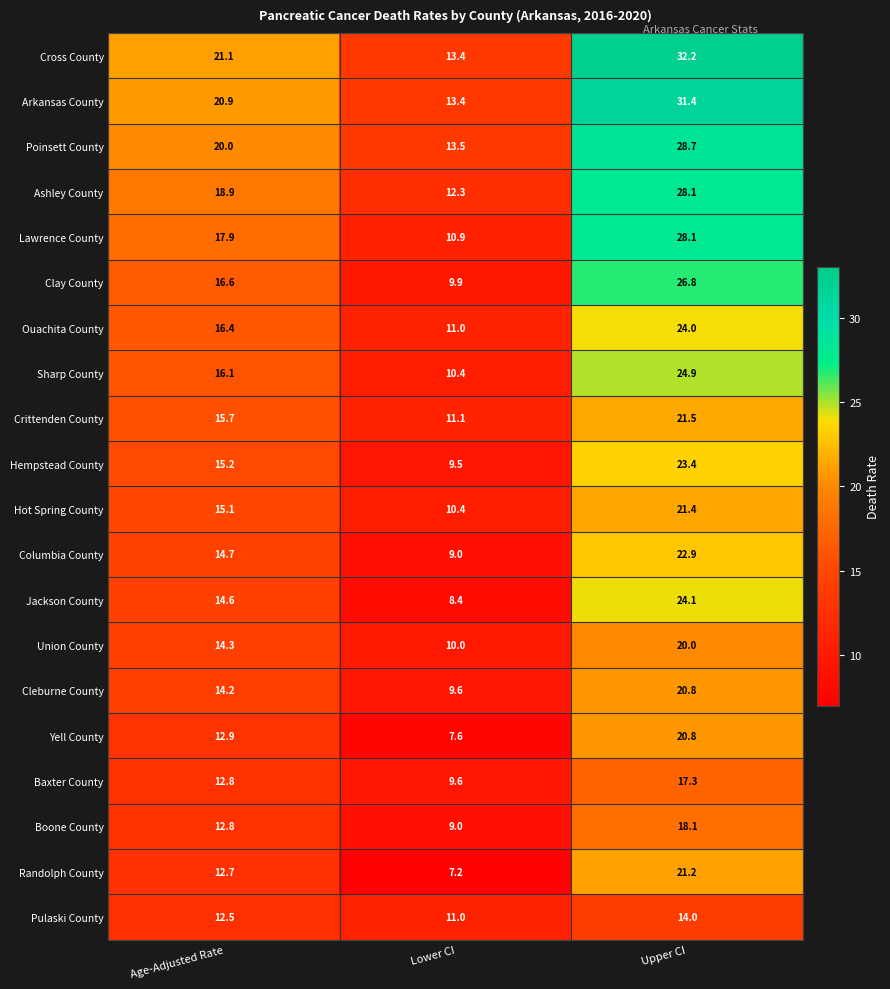

How many categories are shown in the chart?

3